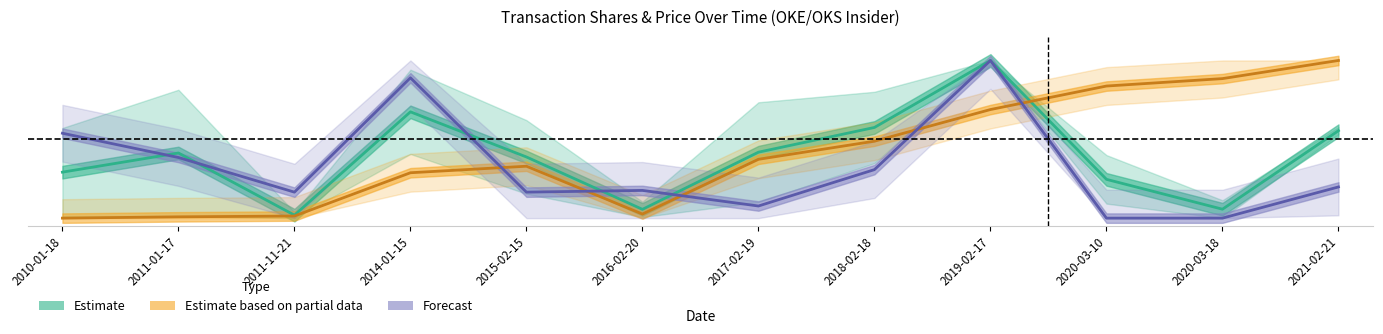

Reading right to left, extract all data points from this chart.

Estimate (shares & price): 2021-02-21=0.6	2020-03-18=0.1	2020-03-10=0.2	2019-02-17=1.0	2018-02-18=0.6	2017-02-19=0.4	2016-02-20=0.1	2015-02-15=0.4	2014-01-15=0.7	2011-11-21=0.0	2011-01-17=0.4	2010-01-18=0.3
Estimate based on partial data (sharesOwned): 2021-02-21=1.0	2020-03-18=0.9	2020-03-10=0.8	2019-02-17=0.7	2018-02-18=0.5	2017-02-19=0.4	2016-02-20=0.0	2015-02-15=0.3	2014-01-15=0.3	2011-11-21=0.0	2011-01-17=0.0	2010-01-18=0.0
Forecast (pctchgSharesOwned): 2021-02-21=0.2	2020-03-18=0.0	2020-03-10=0.0	2019-02-17=1.0	2018-02-18=0.3	2017-02-19=0.1	2016-02-20=0.2	2015-02-15=0.2	2014-01-15=0.9	2011-11-21=0.2	2011-01-17=0.4	2010-01-18=0.5